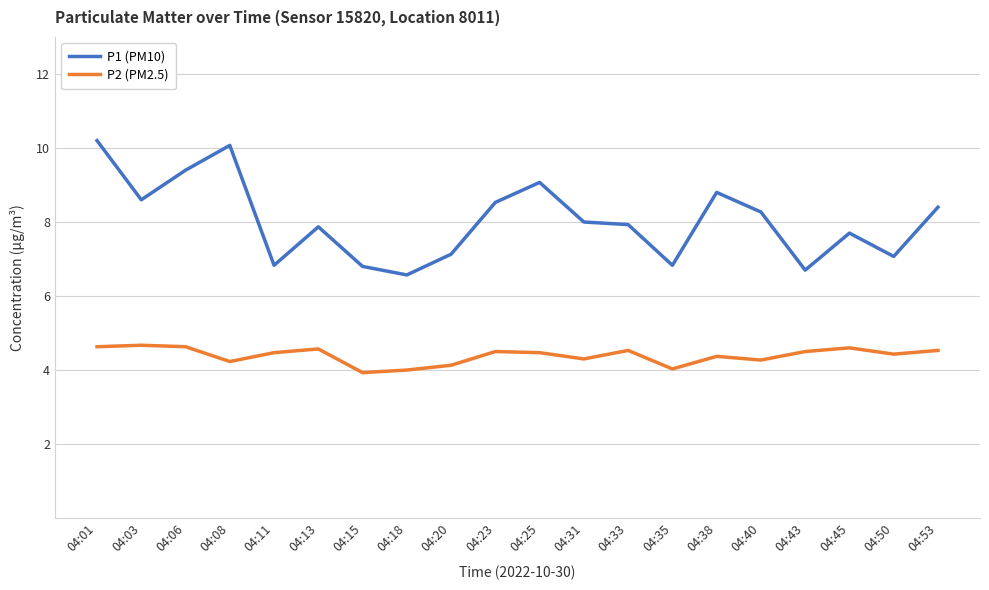

True or false: P1 (PM10) and P2 (PM2.5) cross at least once.

False